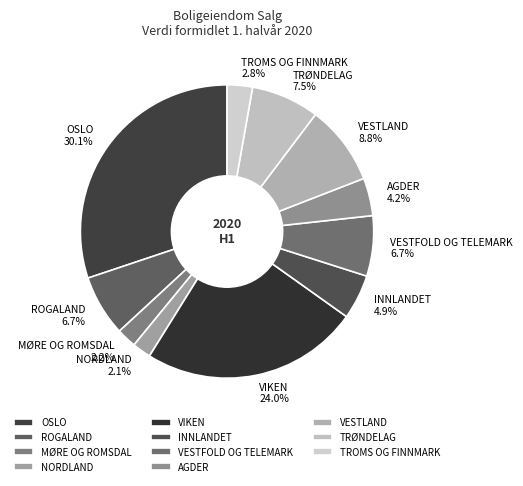

To the nearest percent, what is the difference between the largest and smallest slice percentages?

28%